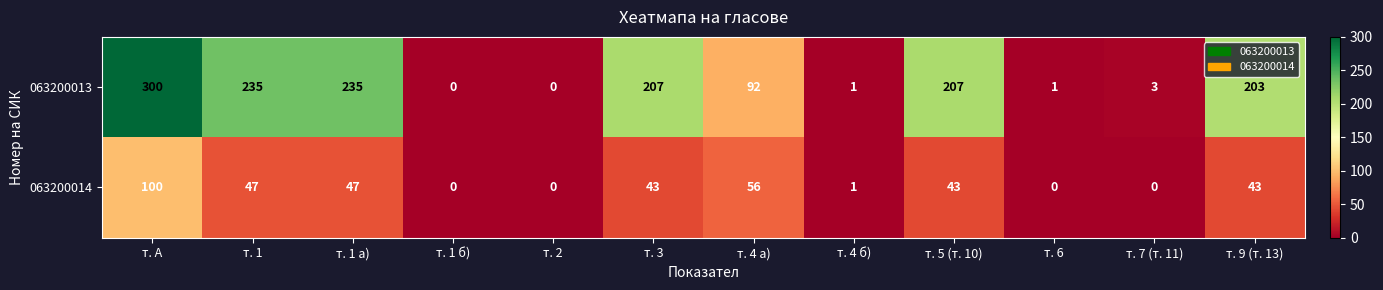

True or false: 063200013 has a value of 0 at т. 2.

True